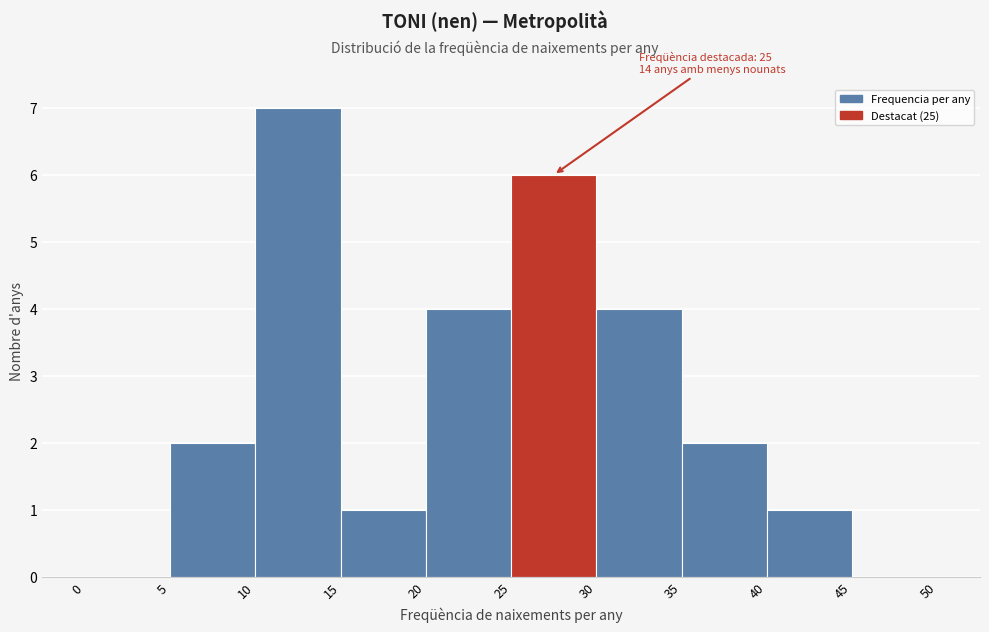

Over which range of the x-axis is the bar tallest?

10 to 15